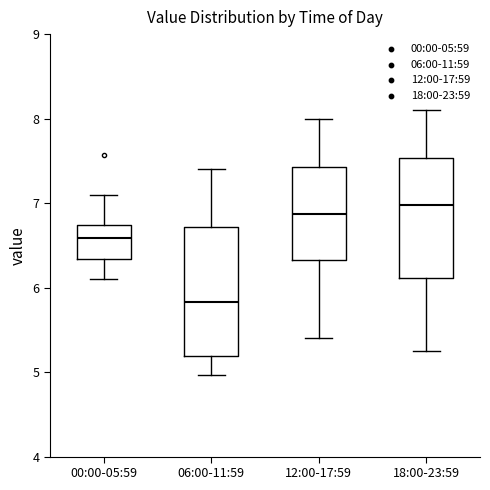

Reading left to right, read every box against the y-axis: the position of its median line, the range the box covers, and the ends of its whiskers. The values are not printed on the chart, so give them approximately, as read against the axis.

00:00-05:59: median 6.6, box 6.3 to 6.7, whiskers 6.1 to 7.1
06:00-11:59: median 5.8, box 5.2 to 6.7, whiskers 5.0 to 7.4
12:00-17:59: median 6.9, box 6.3 to 7.4, whiskers 5.4 to 8.0
18:00-23:59: median 7.0, box 6.1 to 7.5, whiskers 5.3 to 8.1